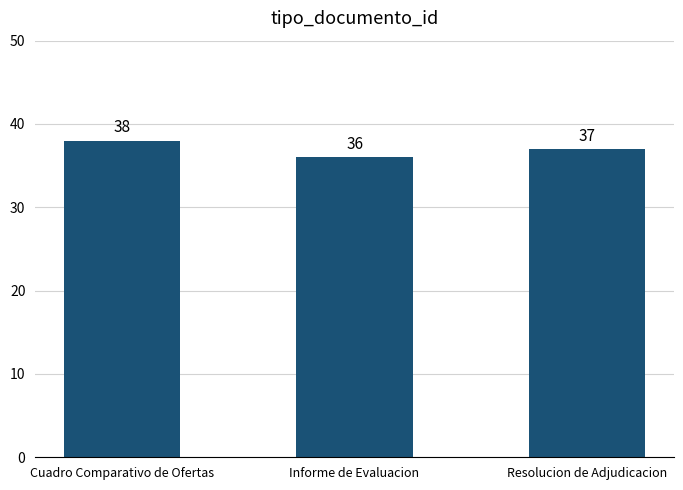

How many data points does each series have?

3